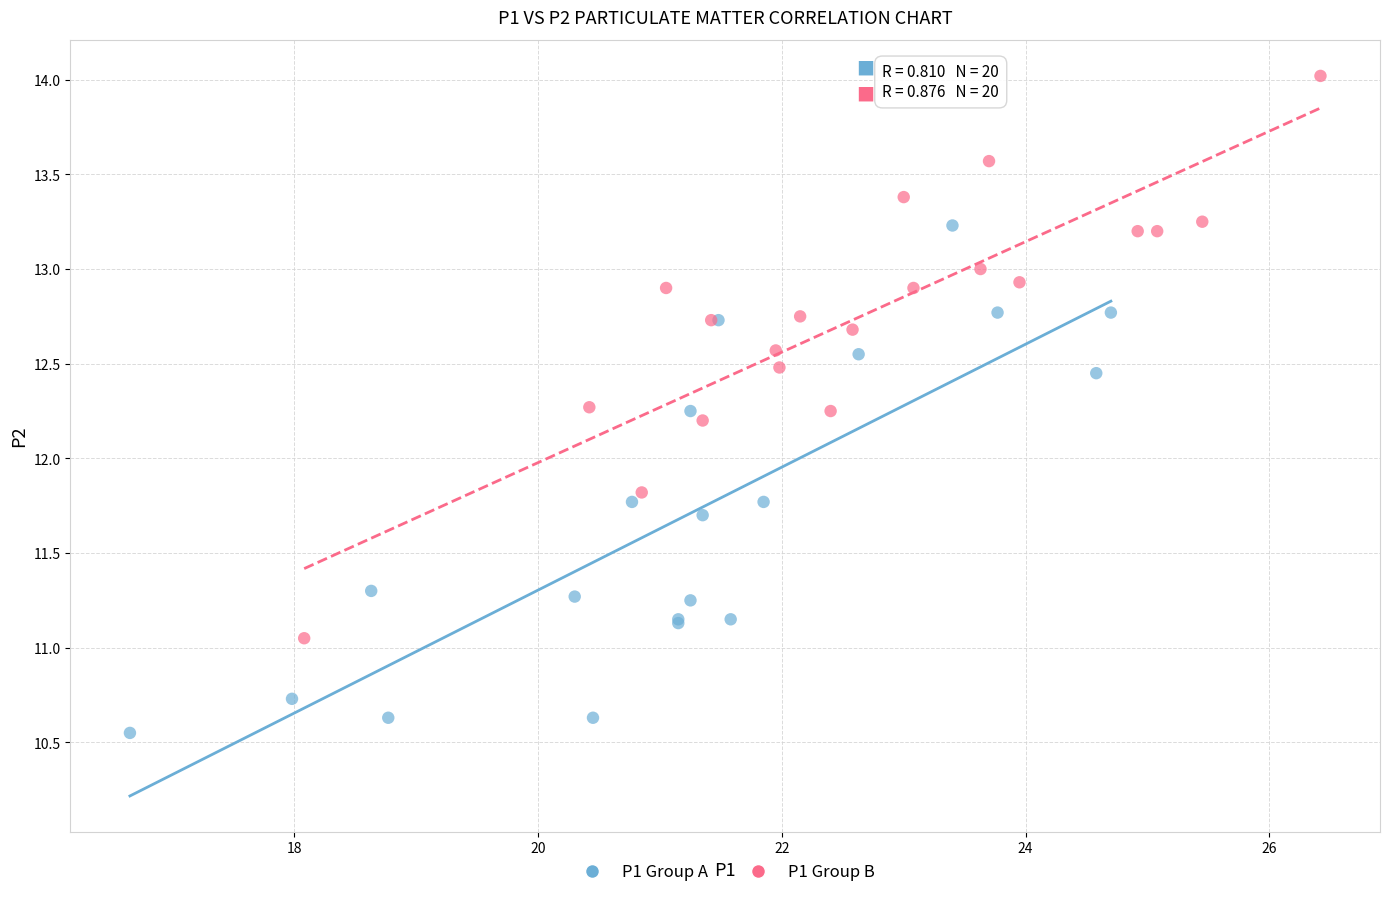

Which series reaches the maximum Y coordinate?

P1 Group B